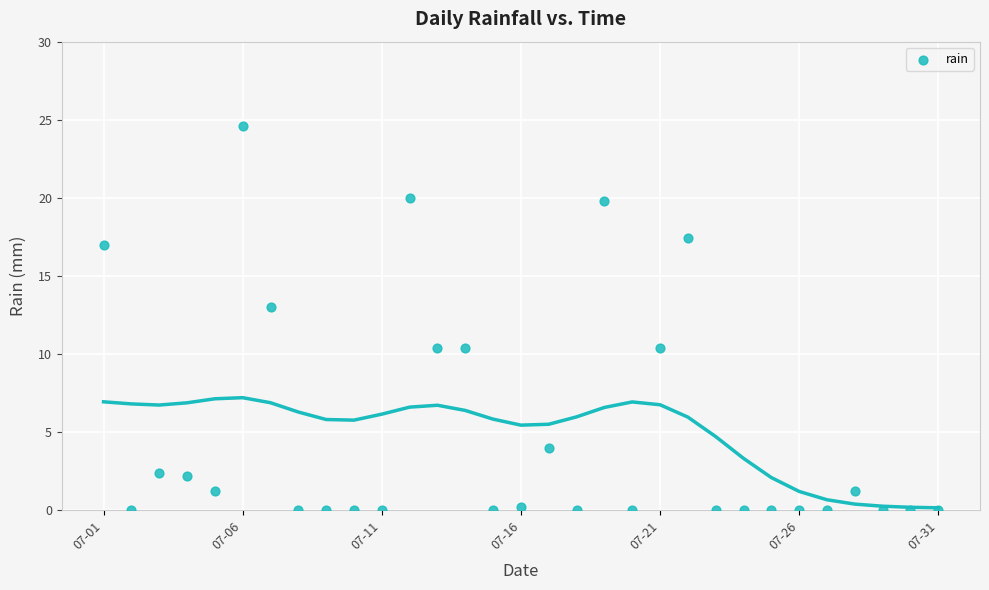

What Y value in the scatter plot is closest to 12?

13.0